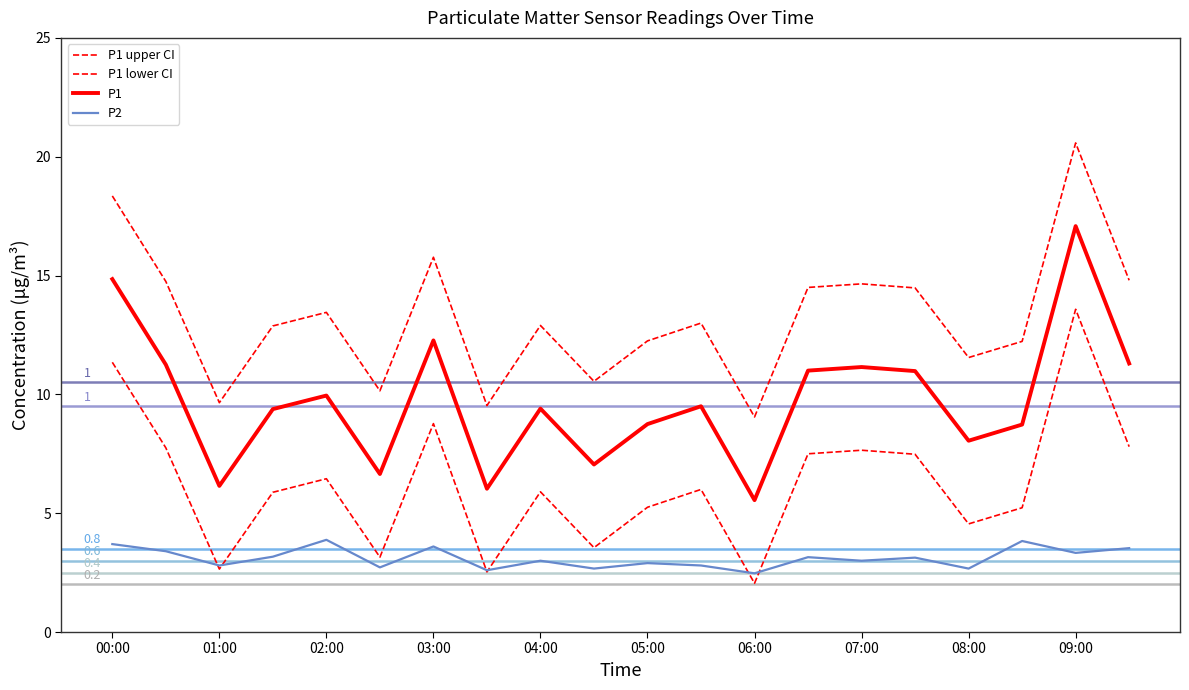

Where does the P1 series first go above 13?

00:00